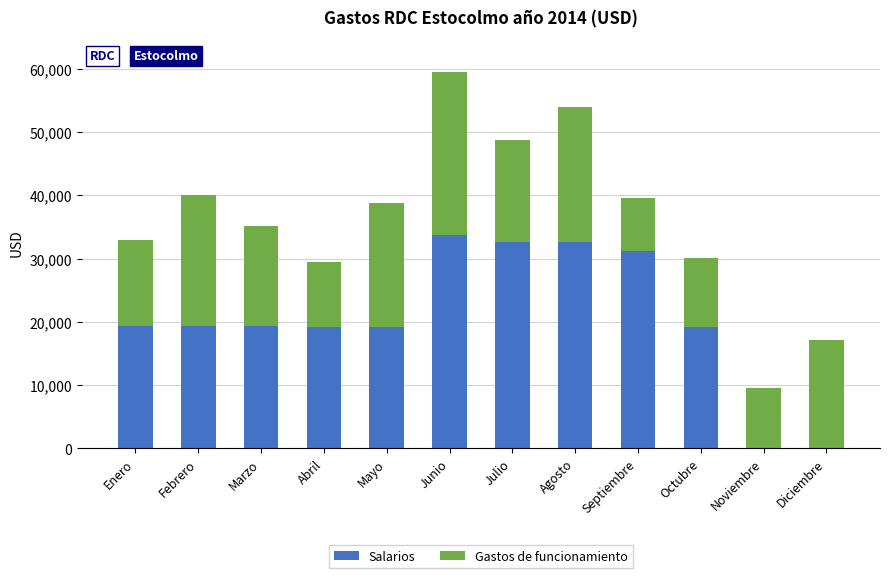

What is the highest value of the Salarios series?

33792.0